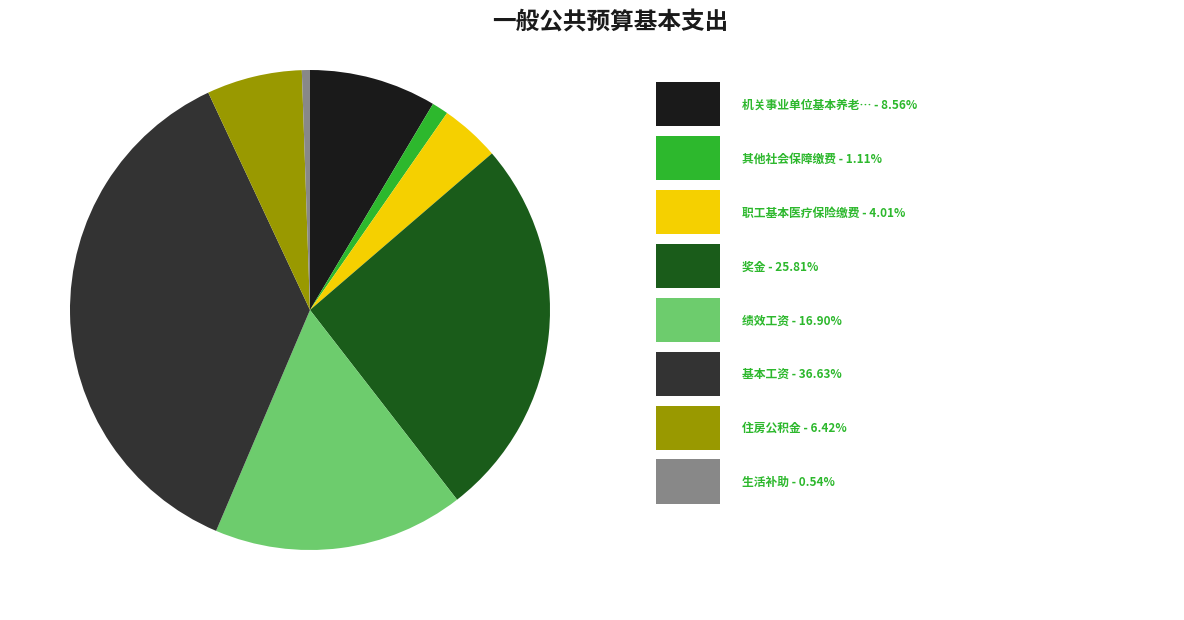

Is there any slice that represents more than half of the pie?

No